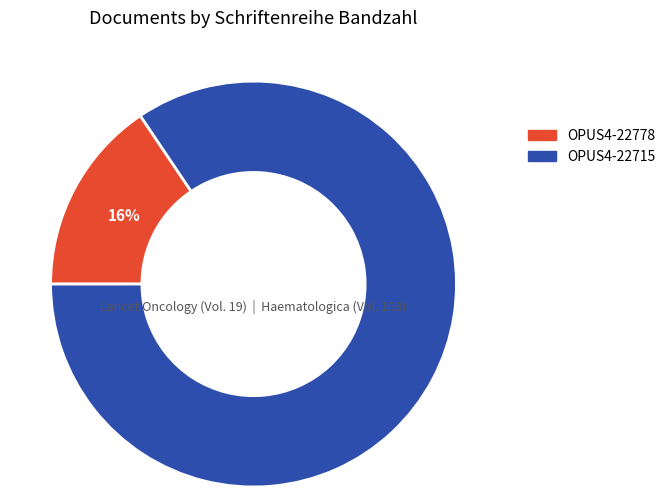

Is it true that OPUS4-22778 is 30% of the pie?

False